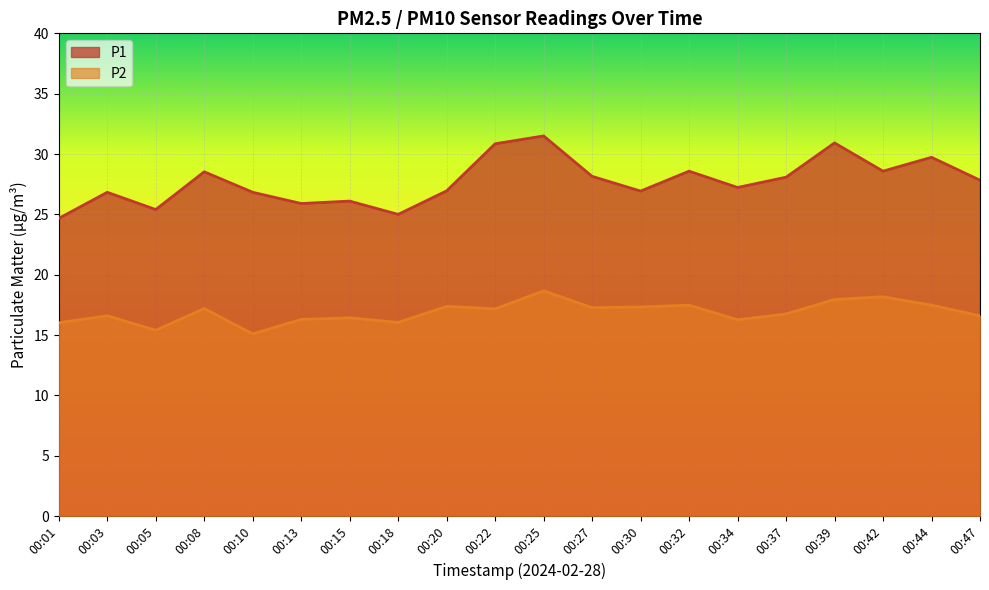

At which category does P2 reach its first local peak?

00:03